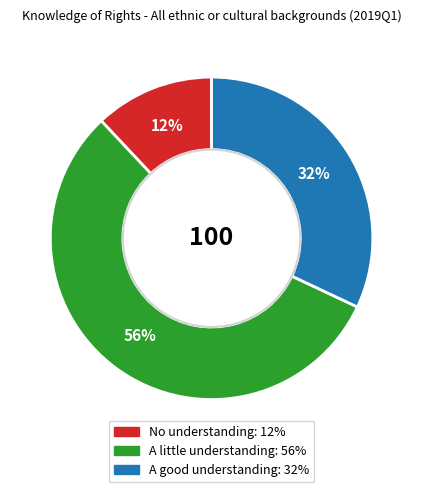

Count the number of slices in the pie.

3